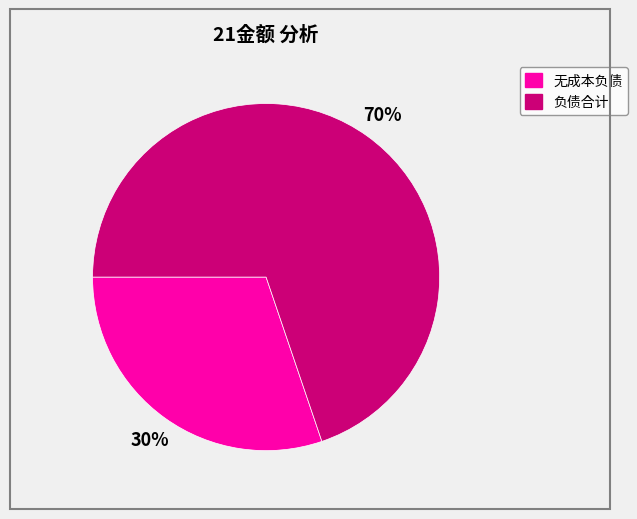

How many slices are in this pie chart?

2